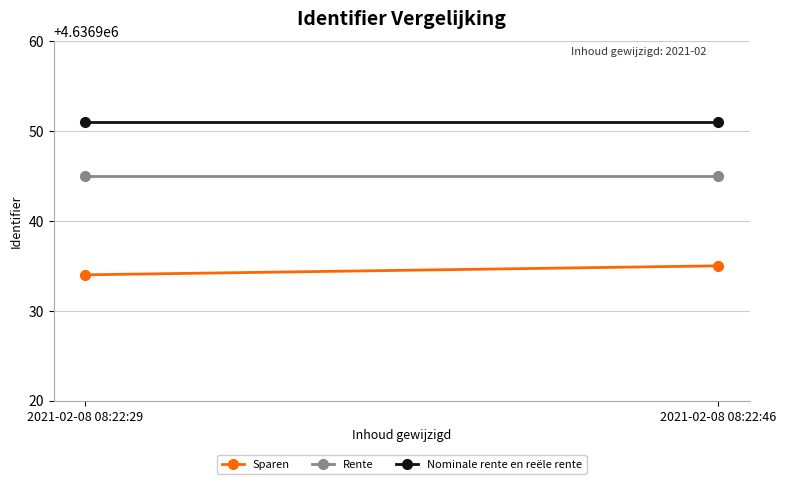

What is the approximate value of Sparen at 2021-02-08 08:22:46?

4636935